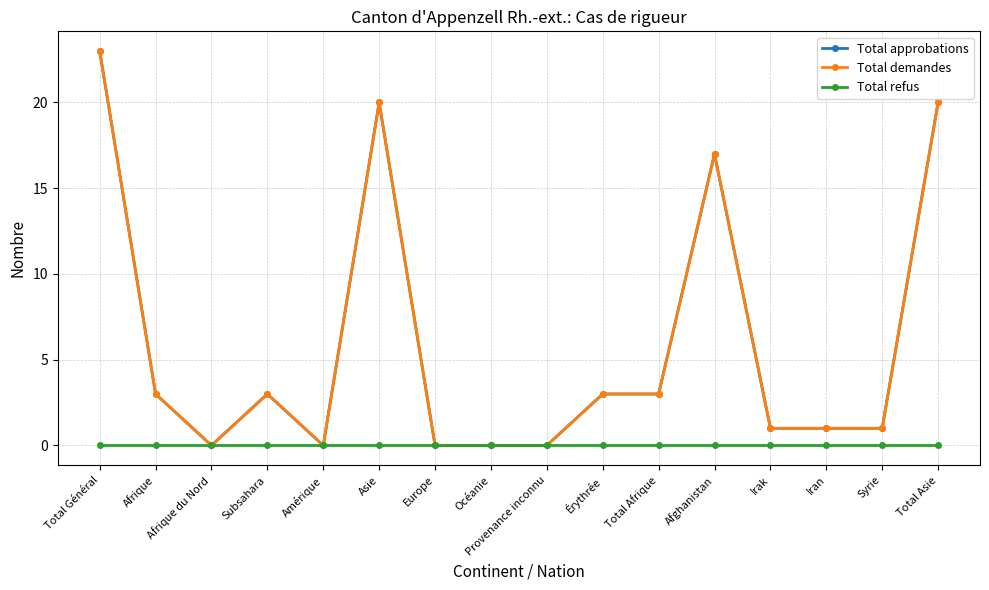

True or false: Total demandes and Total refus intersect in this chart.

False